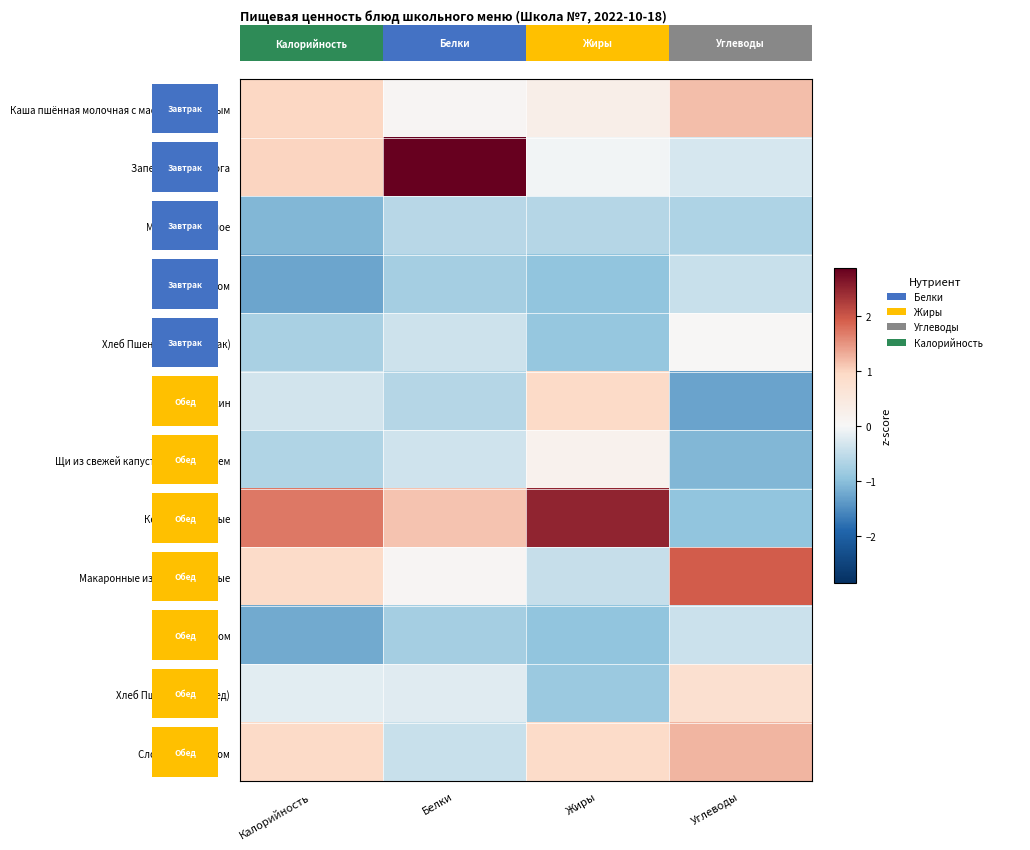

Is it true that Каша пшённая молочная с маслом сливочным equals 0.2 at Жиры?

False